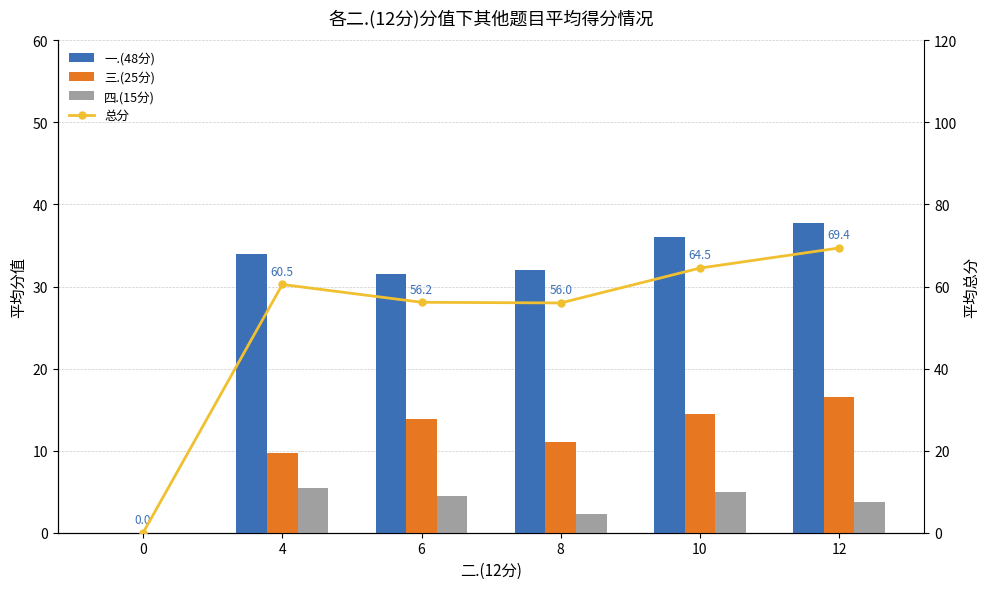

Where is 三.(25分) nearest to the value 8?

4